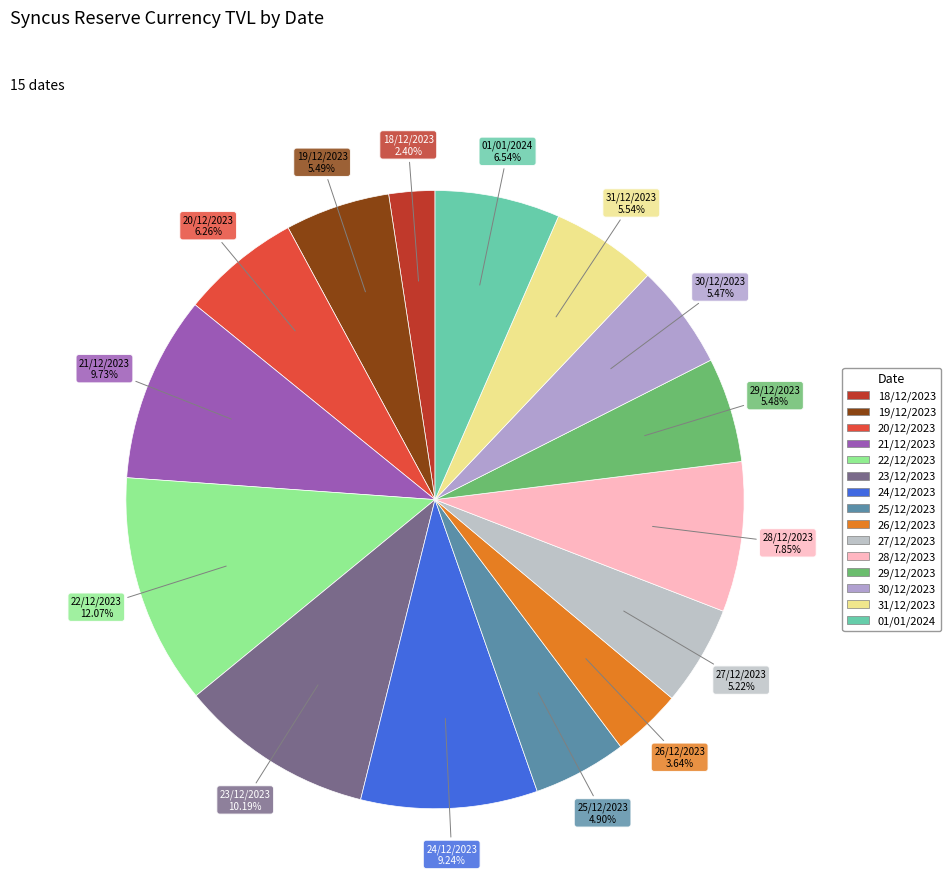

How many slices are in this pie chart?

15